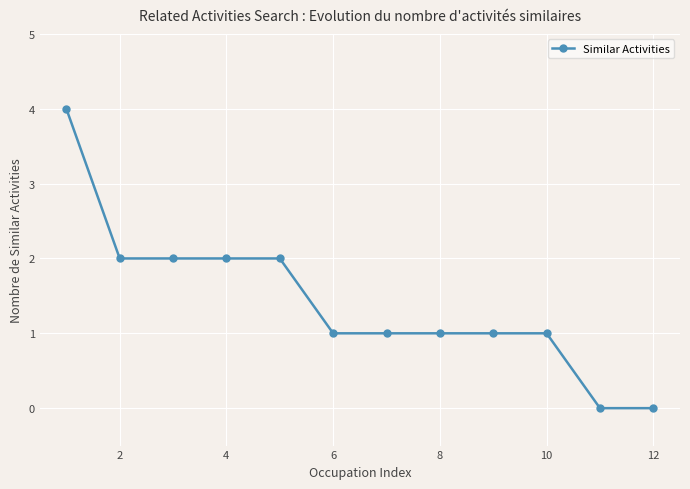

What is the value of the 7th point from the left?

1